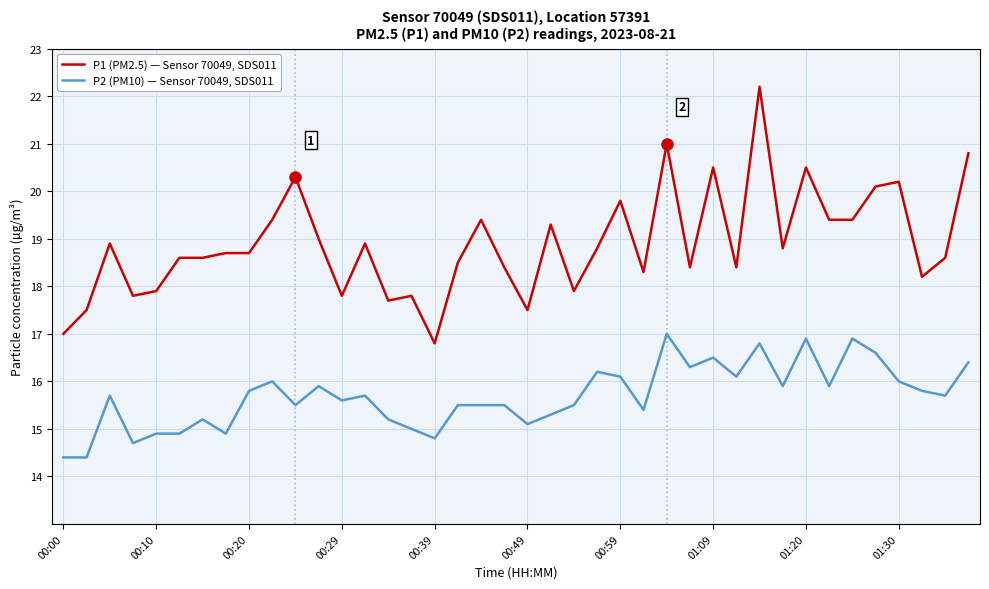

What is the highest value of the P1 (PM2.5) — Sensor 70049, SDS011 series?

22.2